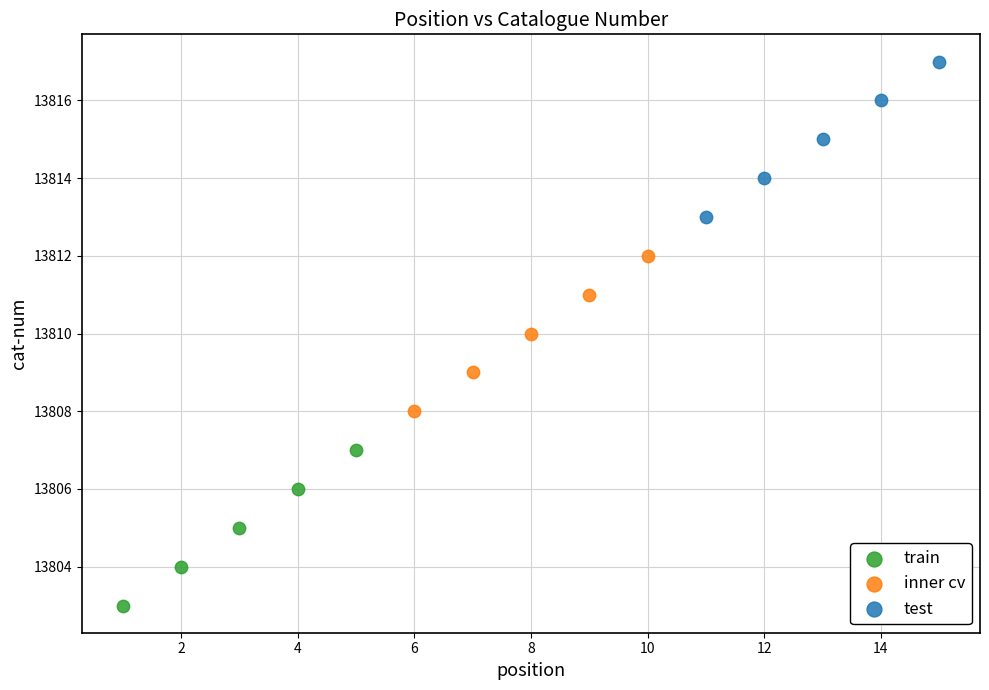

Which series reaches the minimum Y coordinate?

train